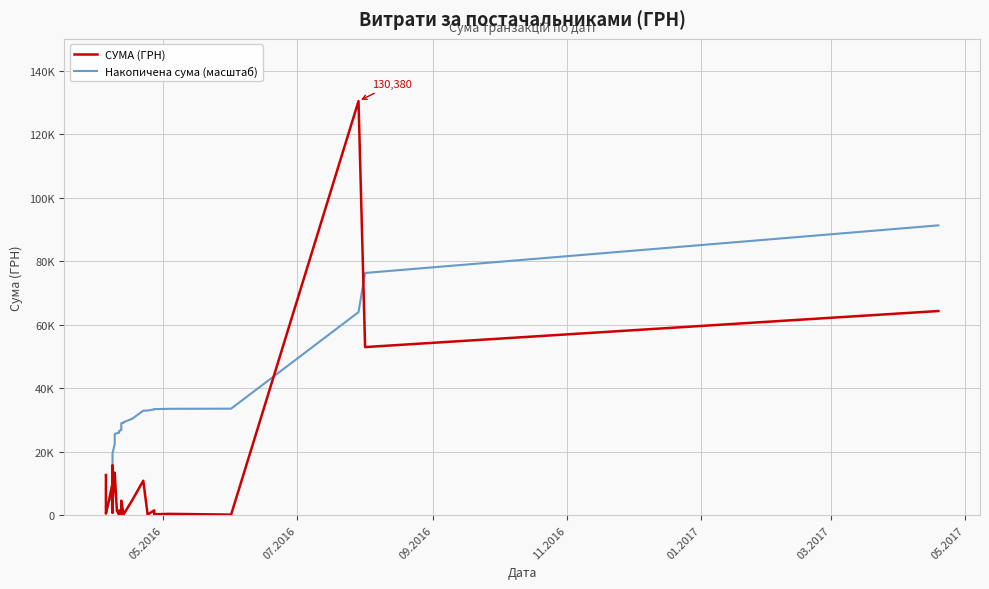

True or false: Накопичена сума (масштаб) and СУМА (ГРН) intersect in this chart.

True